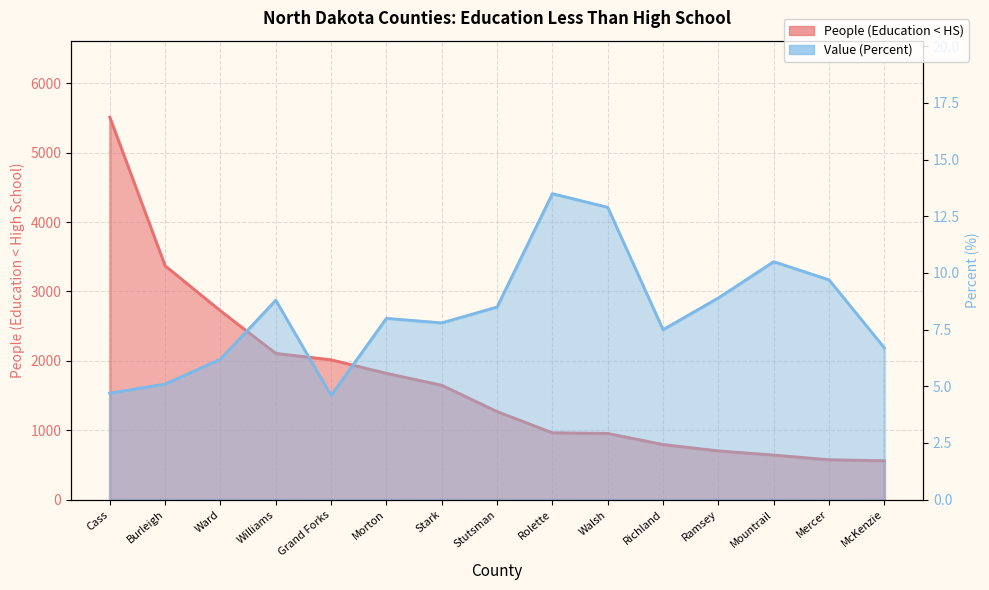

Which has a higher value, Ward or Stutsman?

Ward